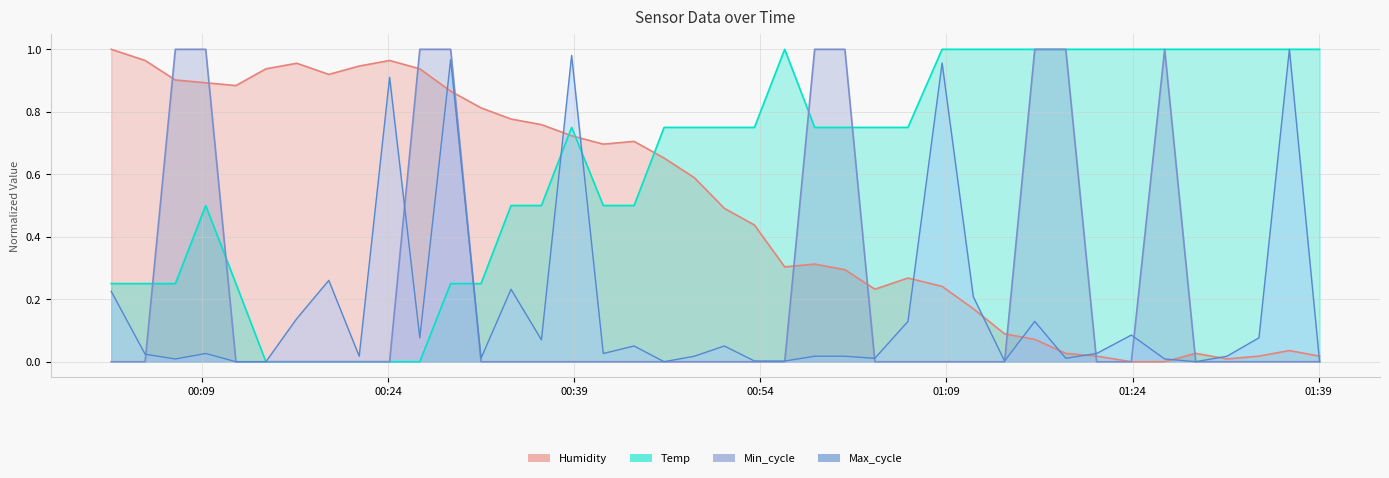

What is the label of the 31st point from the right?

2022/09/14 00:24:08